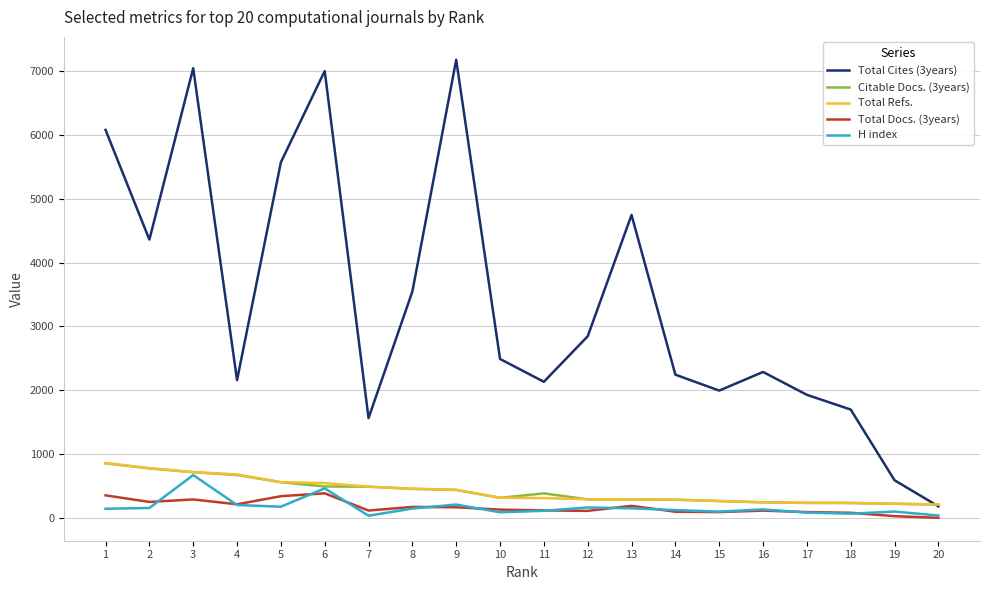

Is the value of Total Docs. (3years) at 20 greater than the value of H index at 2?

No